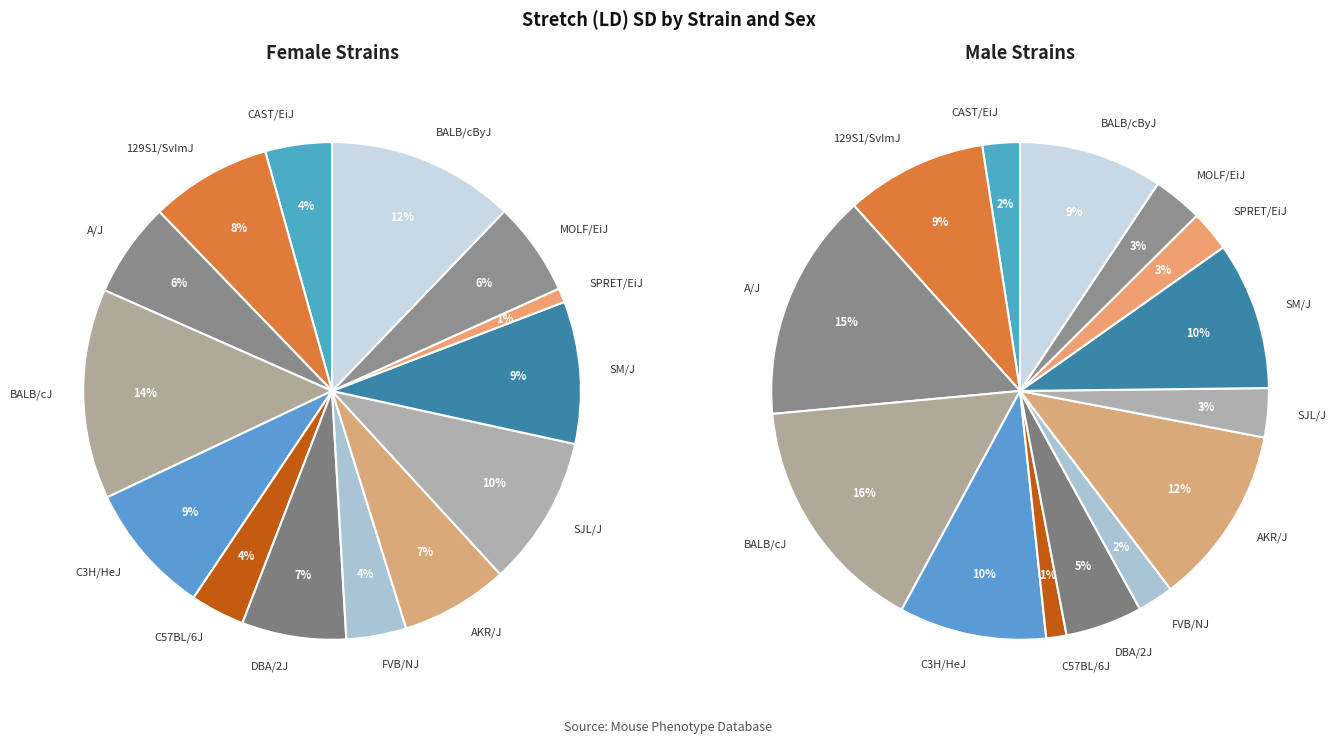

To the nearest percent, what is the average slice percentage?

7%